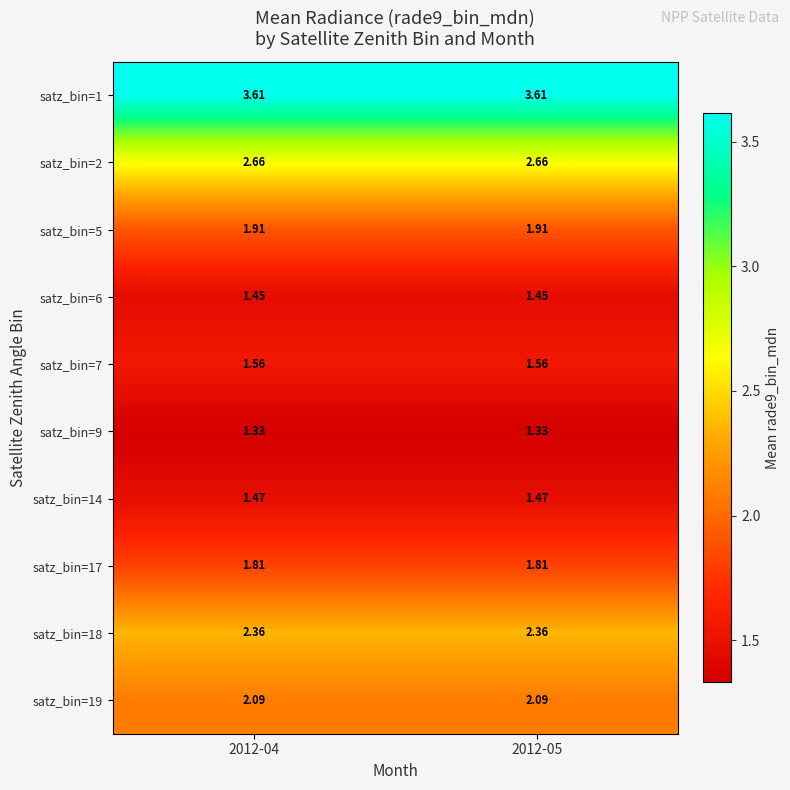

At how many categories does at least one series exceed 1?

2